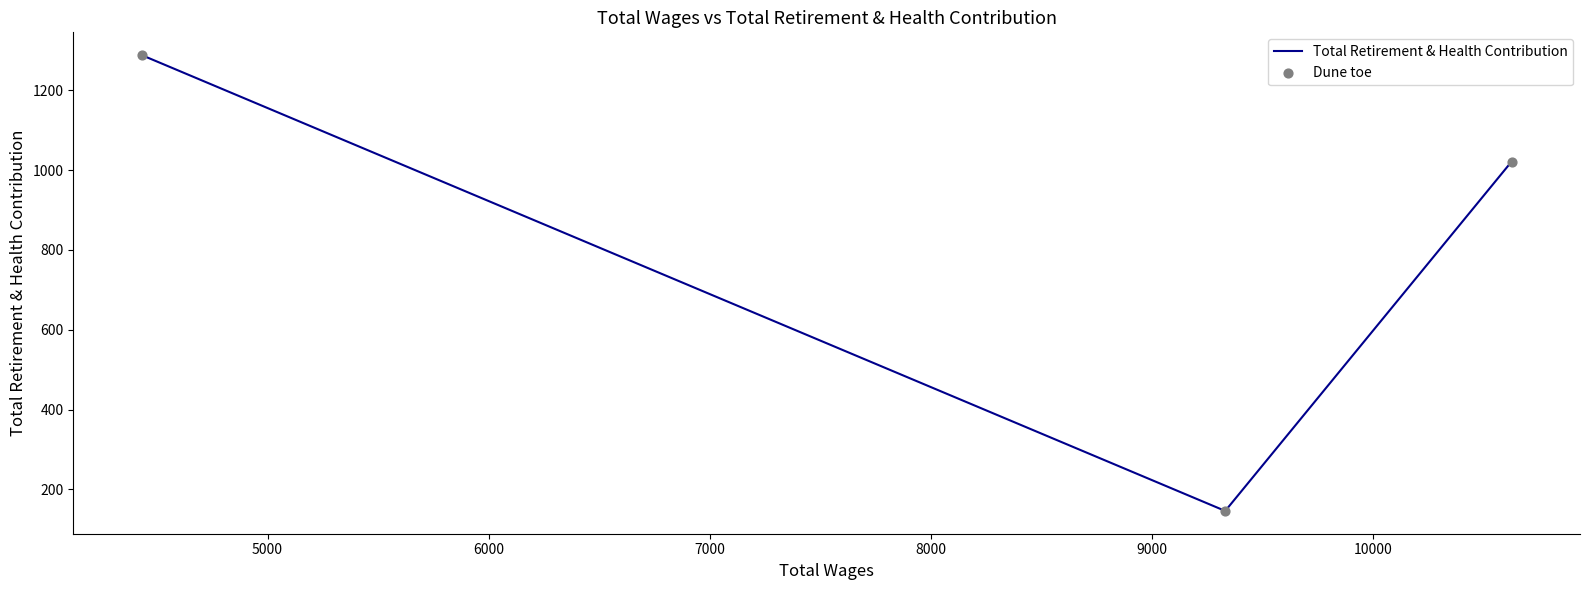

Which series reaches the minimum Y coordinate?

Total Retirement & Health Contribution